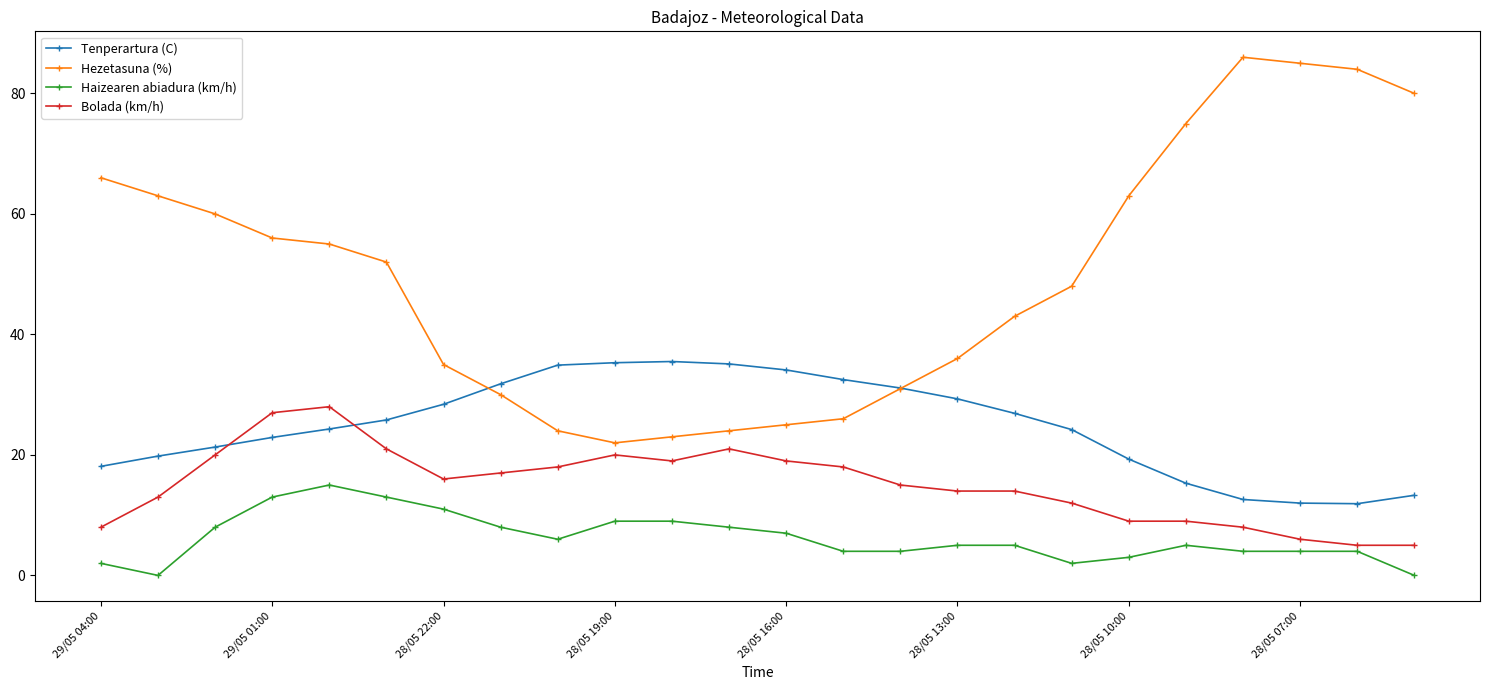

What is the value of the Haizearen abiadura (km/h) point at the 17th from the left?

5.0